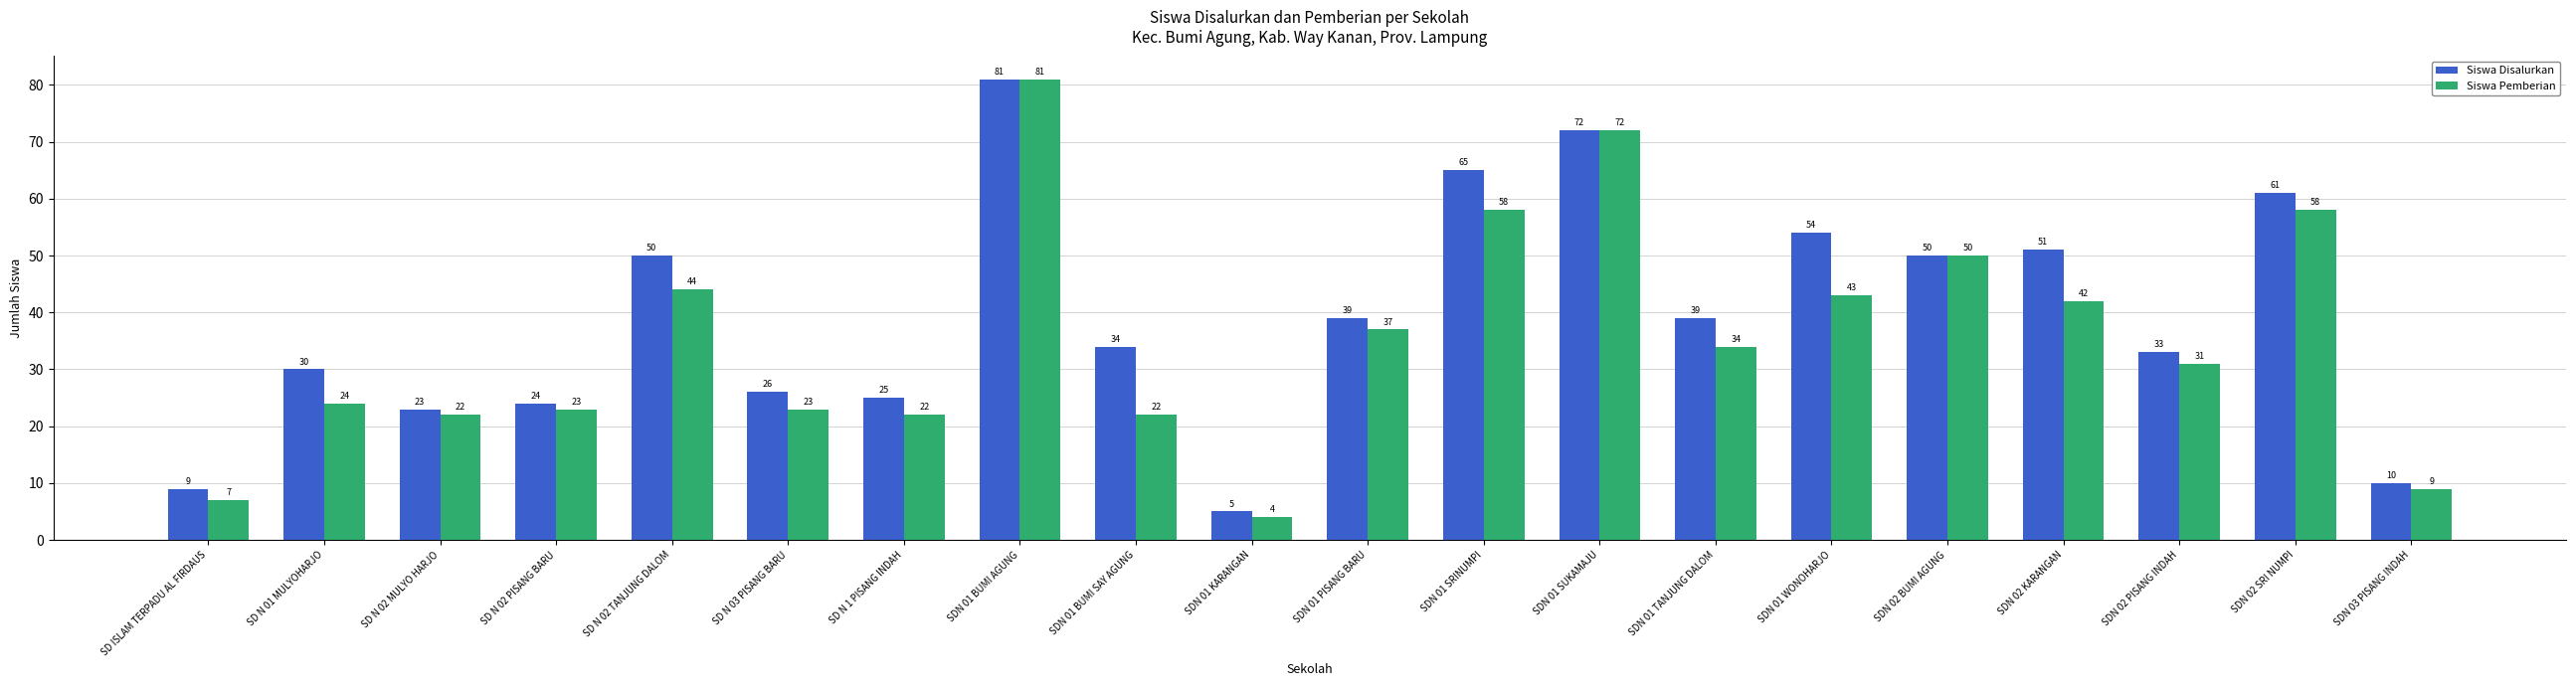

What is the approximate value of Siswa Disalurkan at SDN 01 TANJUNG DALOM, to the nearest 10?

40